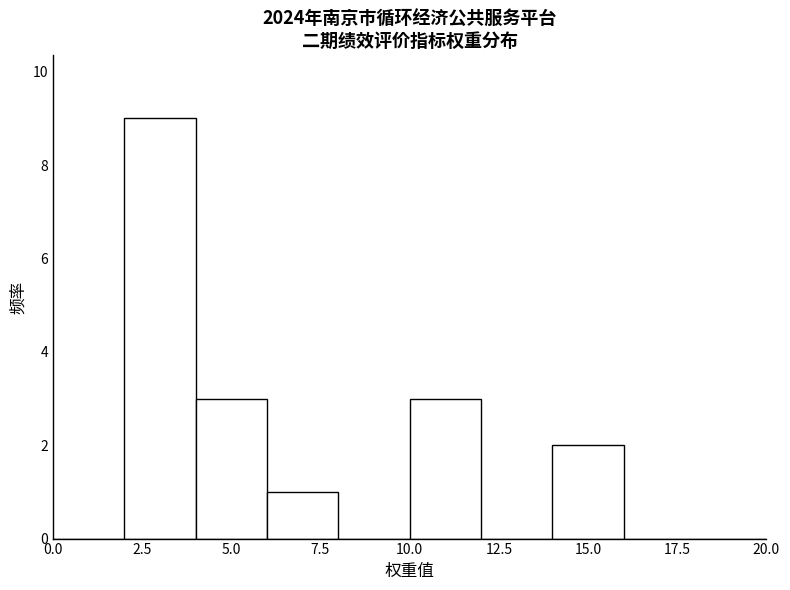

Reading left to right, transcribe this chart: for each bar, give the range it covers on the x-axis and its height. The values are not printed on the chart, so give them approximately, as read against the axis.

0 to 2: 0
2 to 4: 9
4 to 6: 3
6 to 8: 1
8 to 10: 0
10 to 12: 3
12 to 14: 0
14 to 16: 2
16 to 18: 0
18 to 20: 0